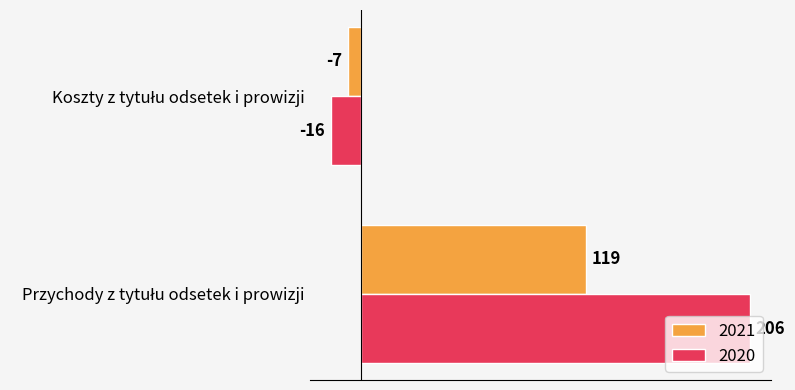

Which series has the largest total across all categories?

2020